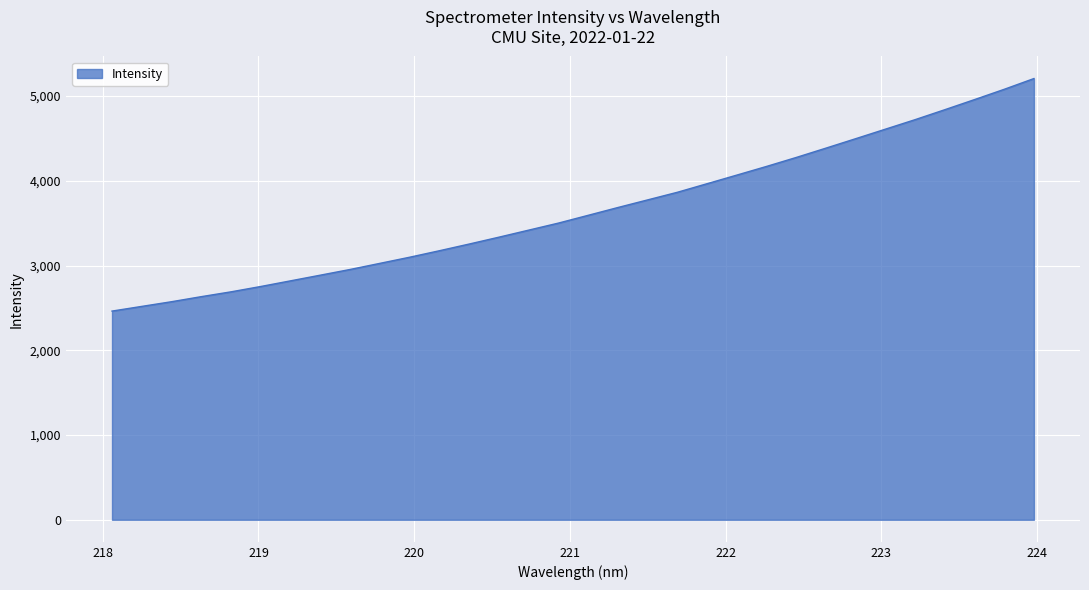

Reading left to right, list all the values displayed in this chart.

2462.5	2517.8	2573.1	2632.8	2689.8	2752.8	2819.5	2886.4	2953.6	3025.7	3098.0	3174.7	3253.5	3334.6	3417.6	3500.6	3592.4	3684.4	3774.3	3864.2	3965.5	4067.0	4169.3	4275.1	4385.3	4496.6	4608.9	4721.2	4838.6	4957.9	5079.3	5206.2